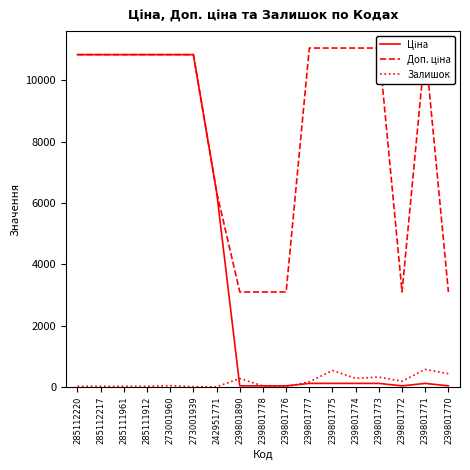

What is the label of the 4th point from the left?

285111912